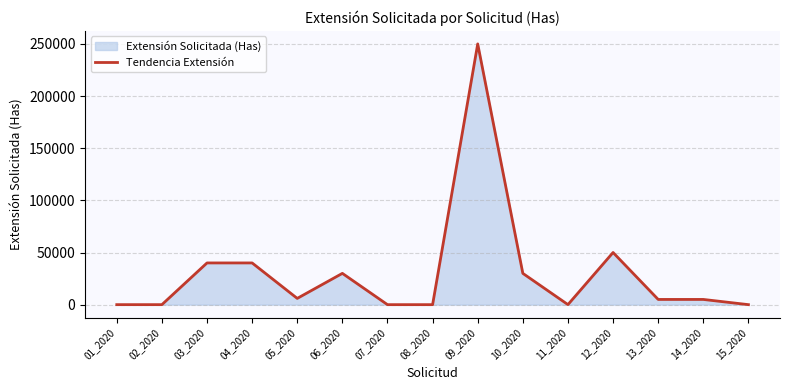

The chart shows a value of 5000 at 13_2020. True or false?

True